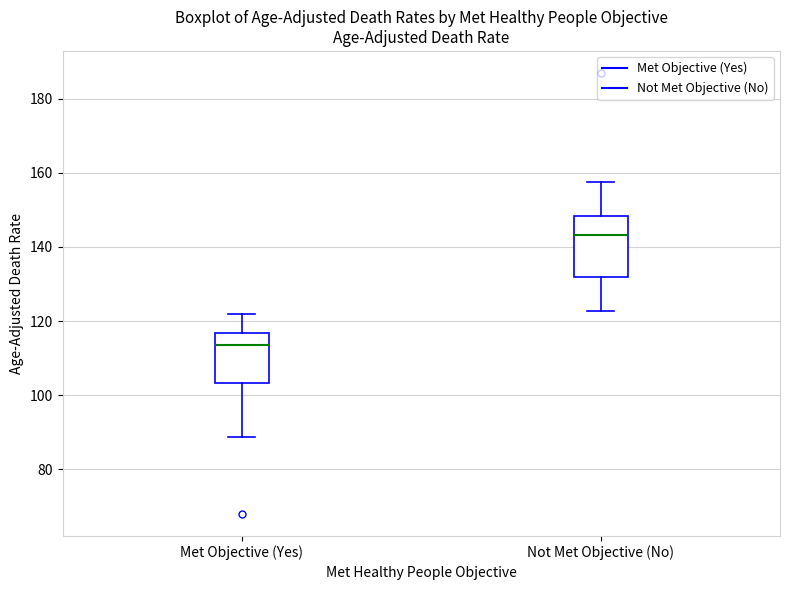

Reading left to right, transcribe this box plot: for each box, give where its median line is, the range the box spans, and where its two whiskers end, as read against the y-axis. The values are not printed on the chart, so give them approximately, as read against the axis.

Met Objective (Yes): median 114, box 104 to 116, whiskers 88 to 122
Not Met Objective (No): median 144, box 132 to 148, whiskers 122 to 158